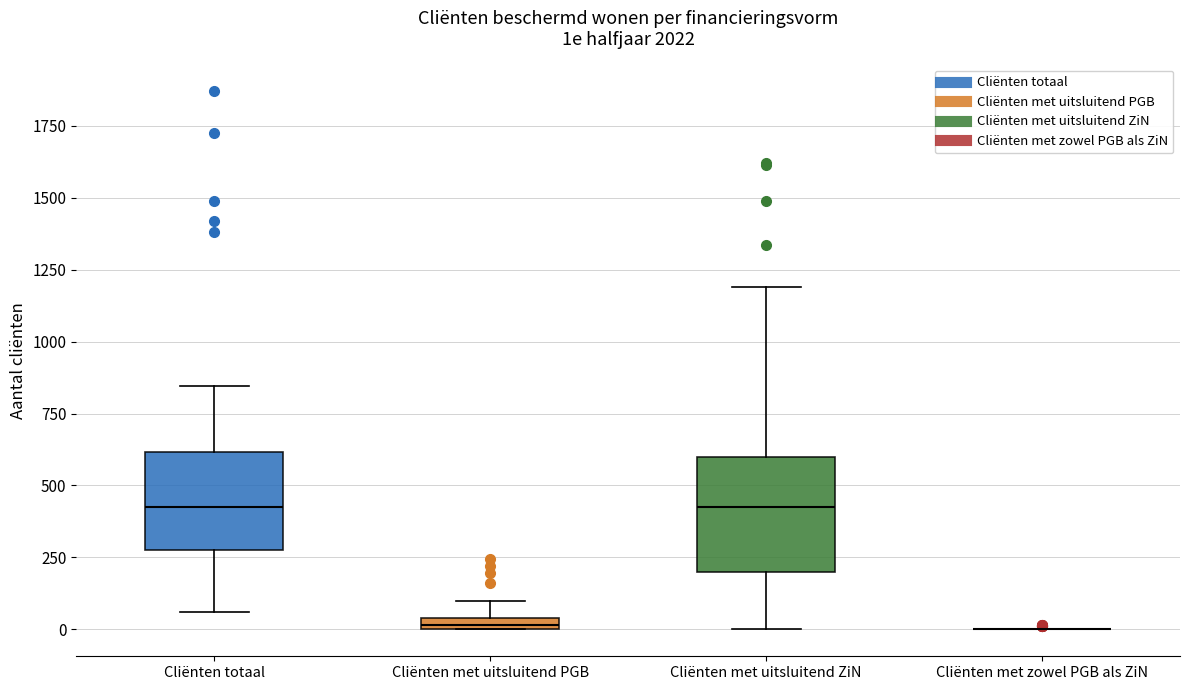

Where is the lower edge of the box for Cliënten totaal on the y-axis? The values are not printed on the chart, so give them approximately, as read against the axis.

300